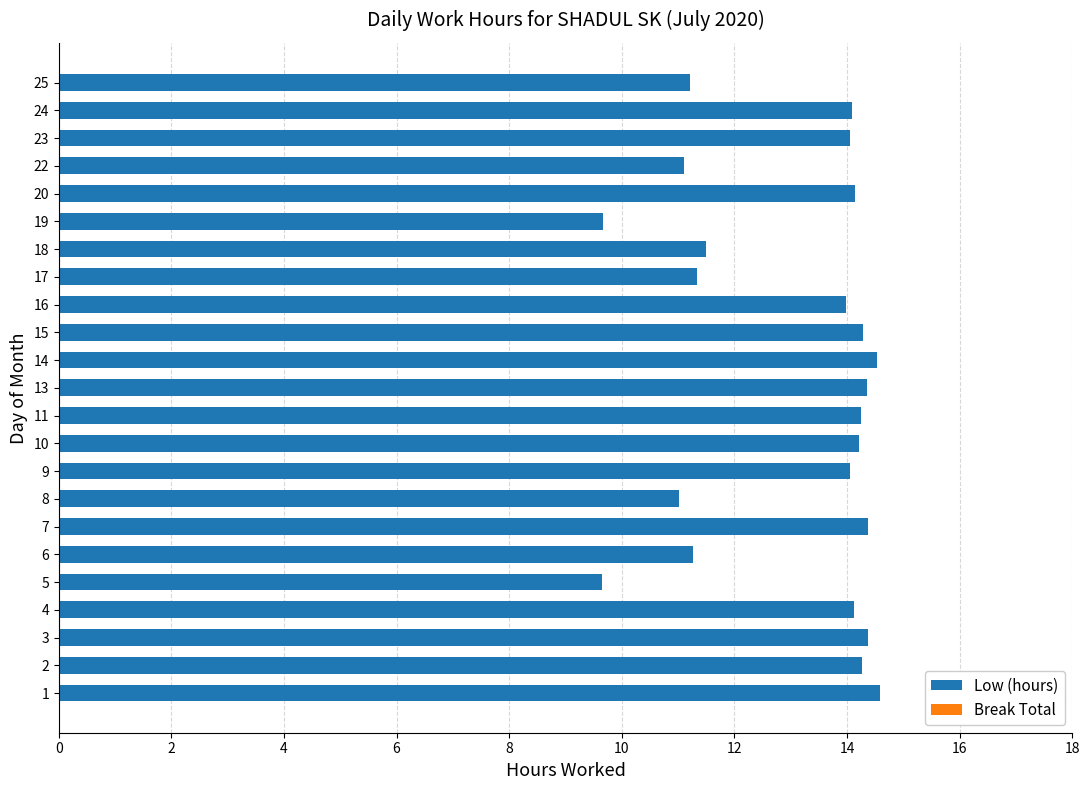

The chart shows a value of 14.3 at 13. True or false?

True